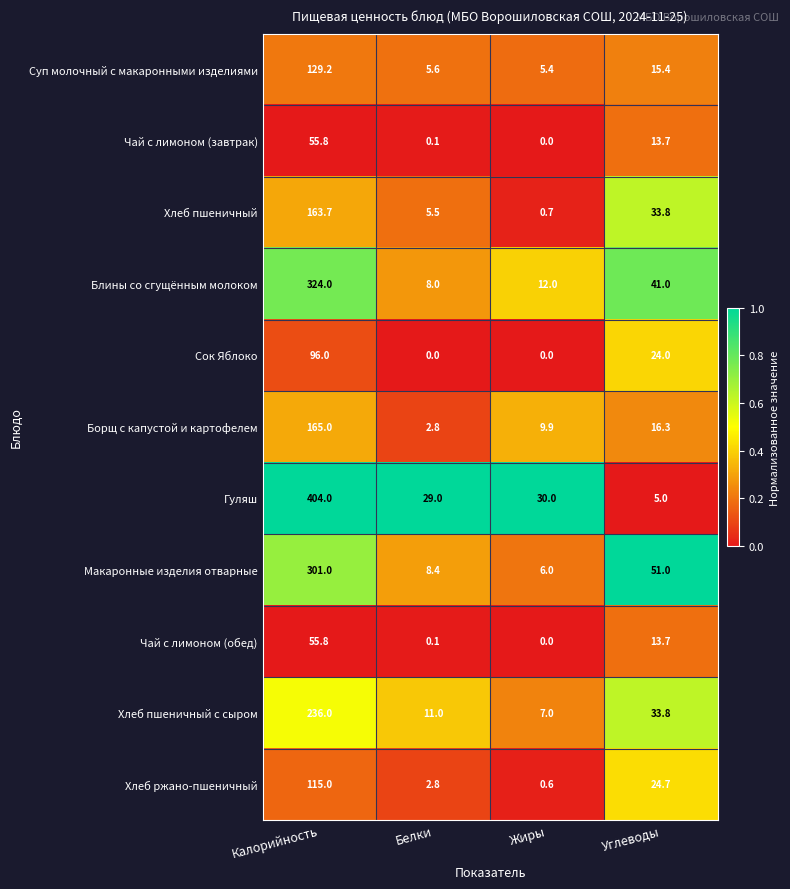

The Суп молочный с макаронными изделиями series shows 15.4 at Углеводы. True or false?

True